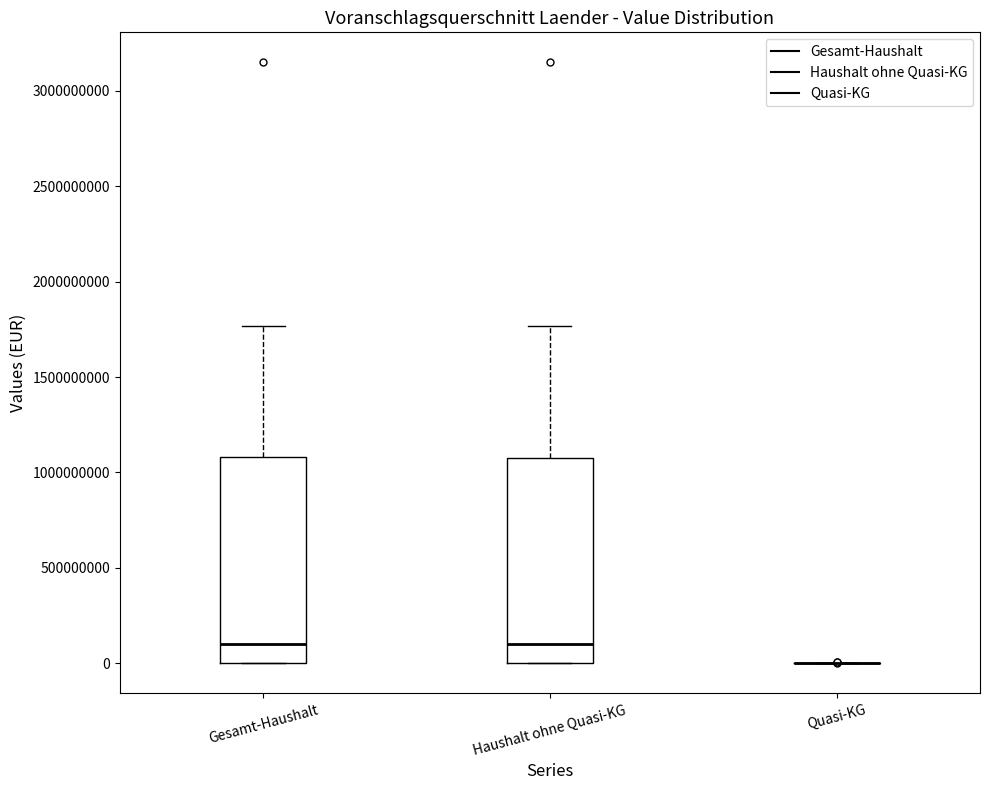

Where is the lower edge of the box for Gesamt-Haushalt on the y-axis? The values are not printed on the chart, so give them approximately, as read against the axis.

0